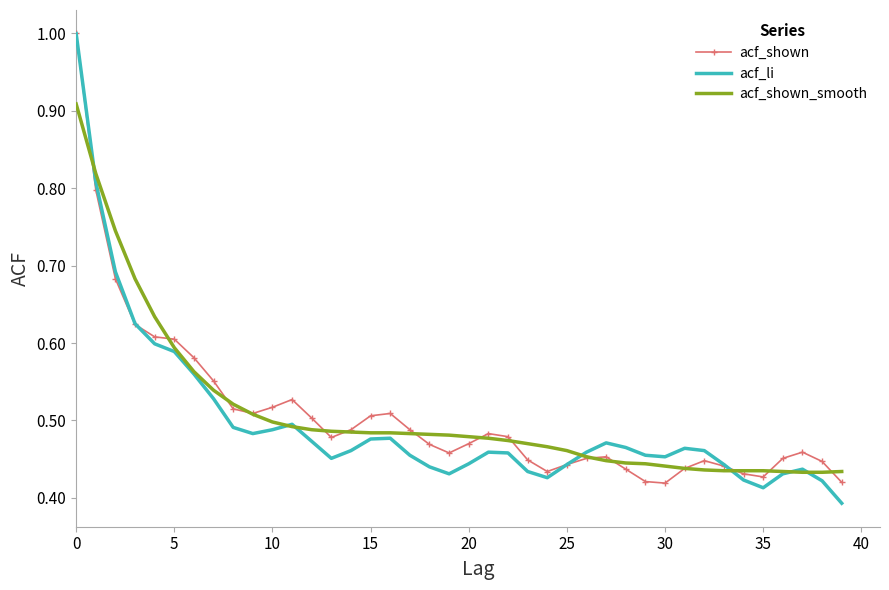

What is the maximum value for acf_li?

1.0